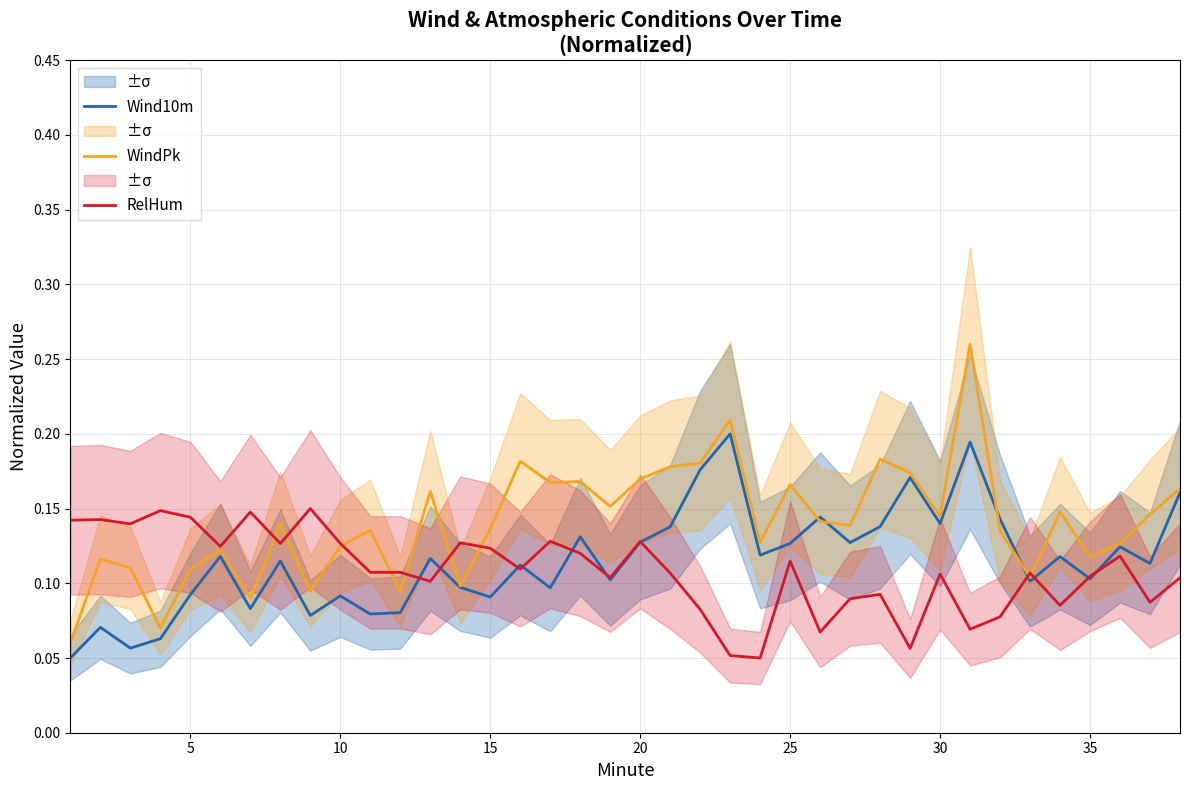

Is it true that RelHum equals 0.0 at 36?

False